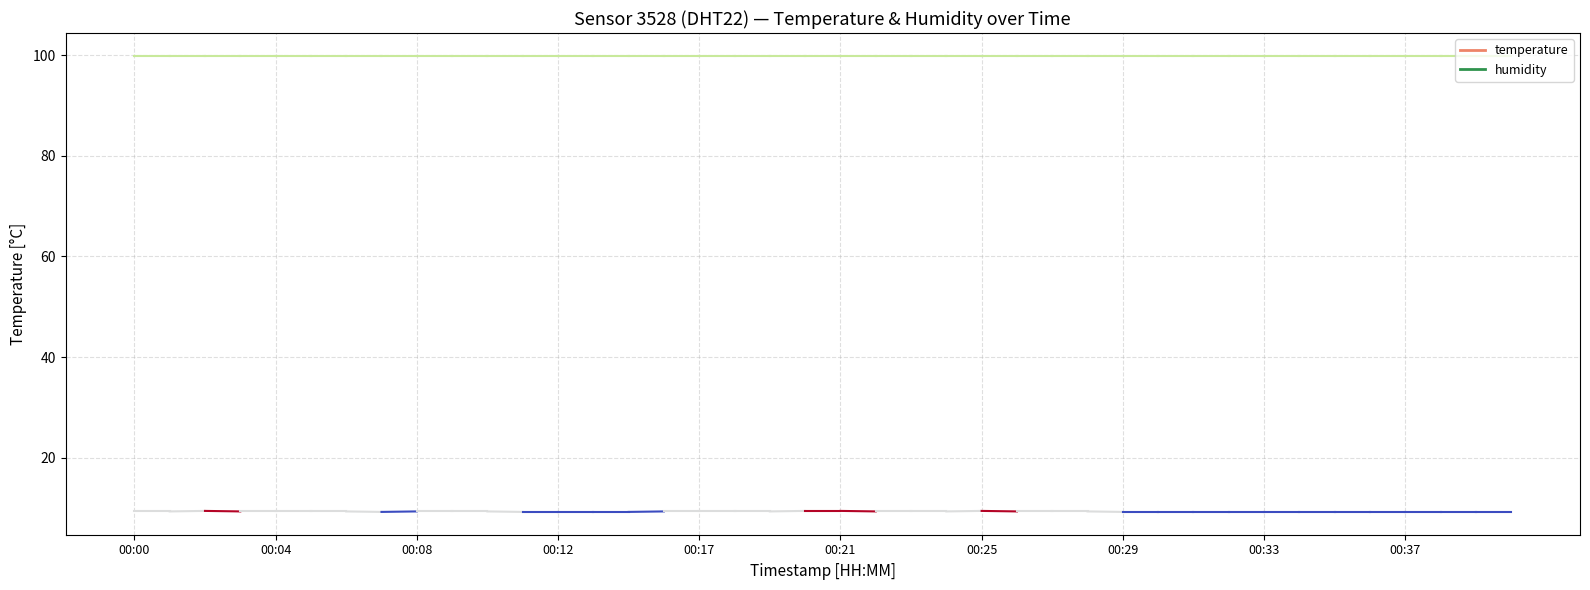

What is the highest value of the temperature series?

9.3